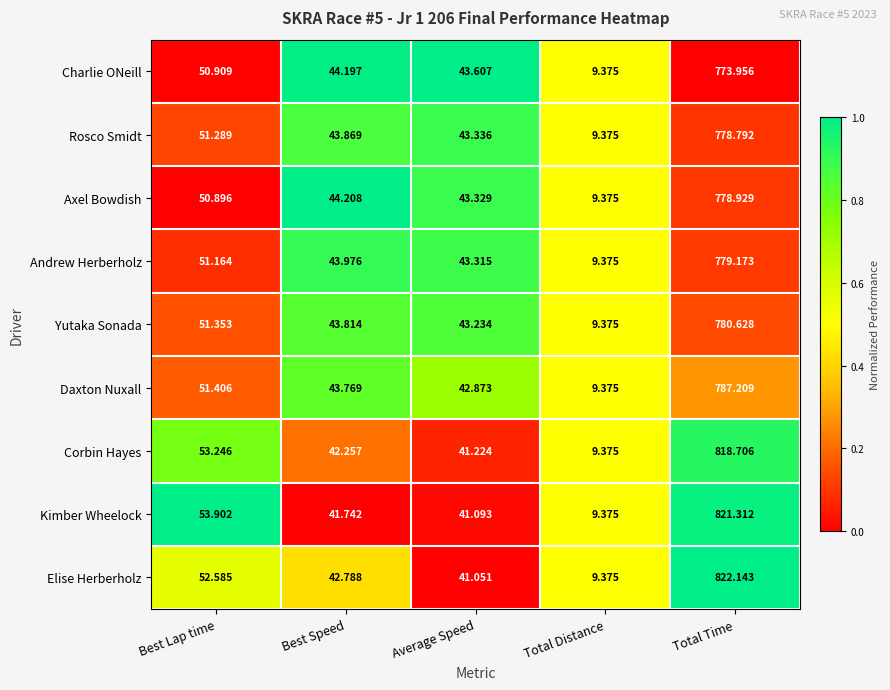

Rank the series at Best Lap time from highest to lowest value.

Kimber Wheelock, Corbin Hayes, Elise Herberholz, Daxton Nuxall, Yutaka Sonada, Rosco Smidt, Andrew Herberholz, Charlie ONeill, Axel Bowdish